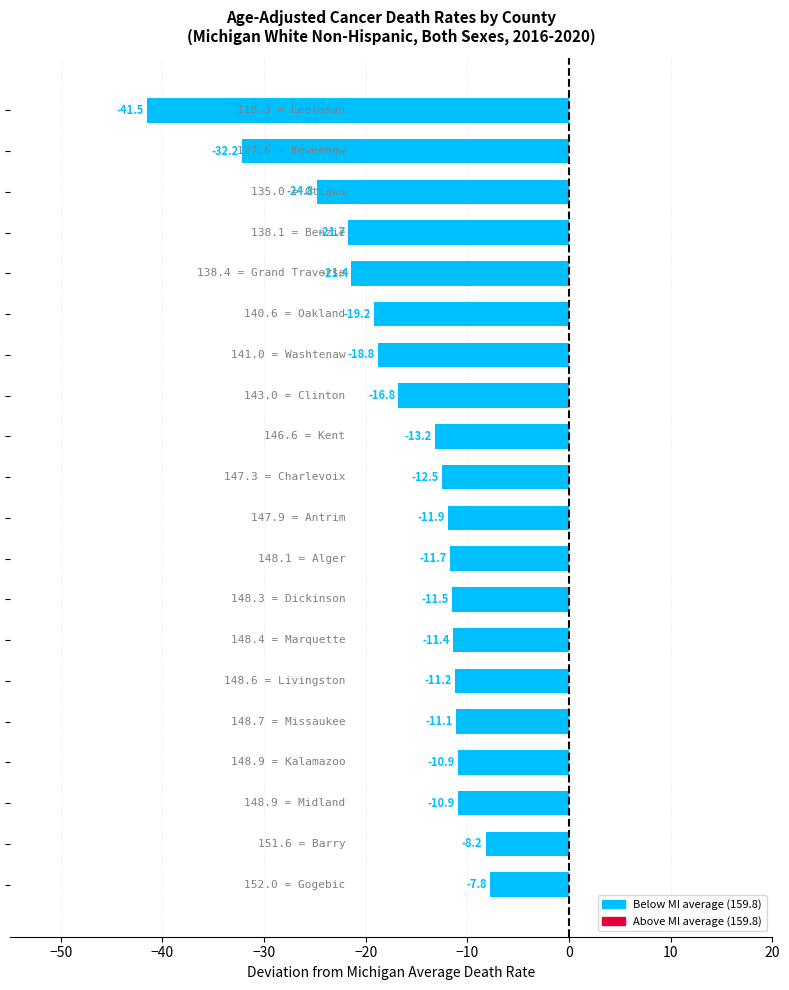

What is the greatest value displayed?

-7.8